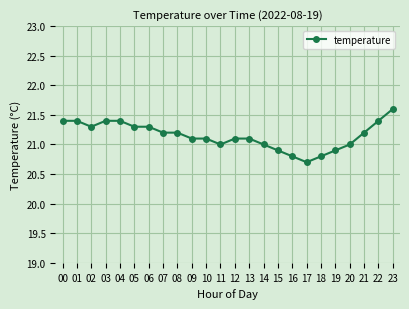

What is the maximum value shown in the chart?

21.6